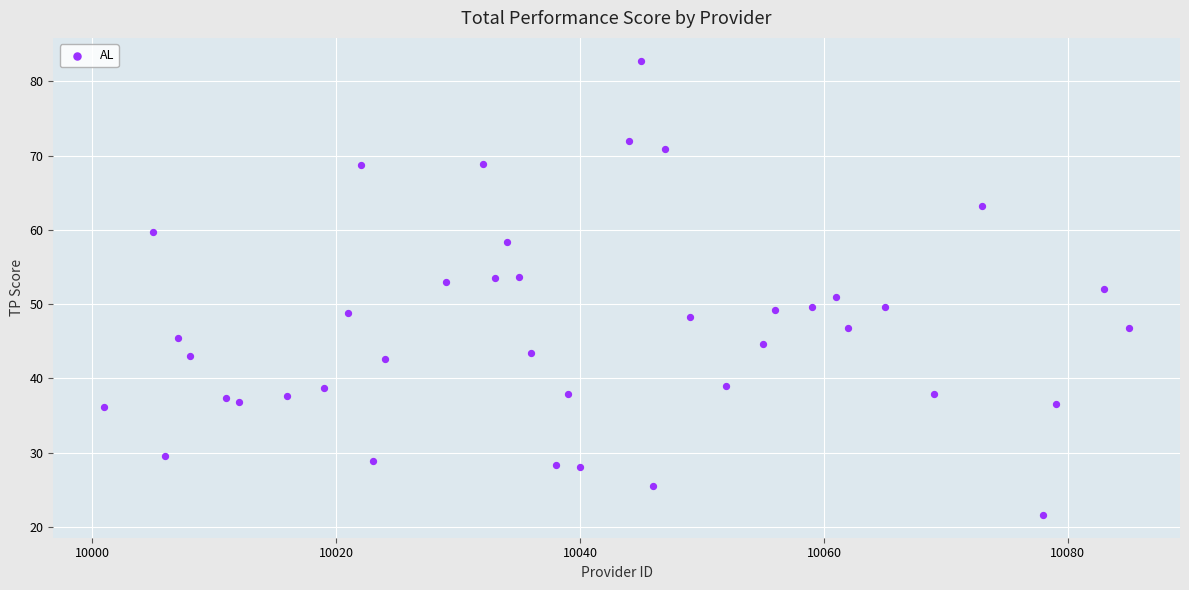

What is the range of Y values (max minus min)?

61.2